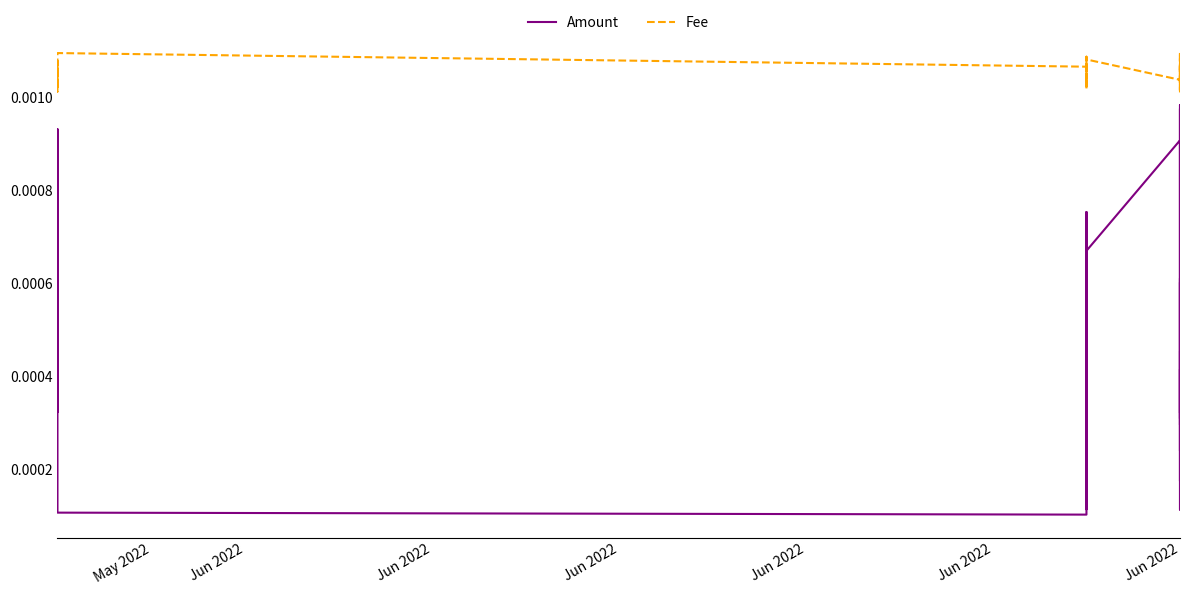

True or false: Amount and Fee cross at least once.

False